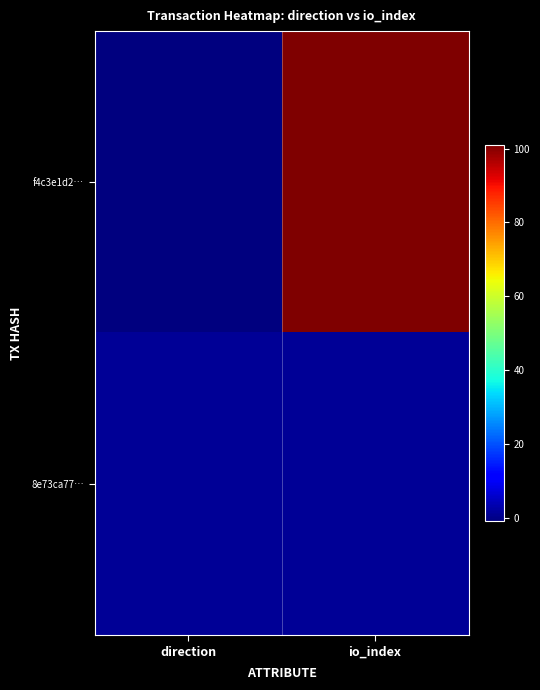

At how many categories does at least one series exceed 99?

1